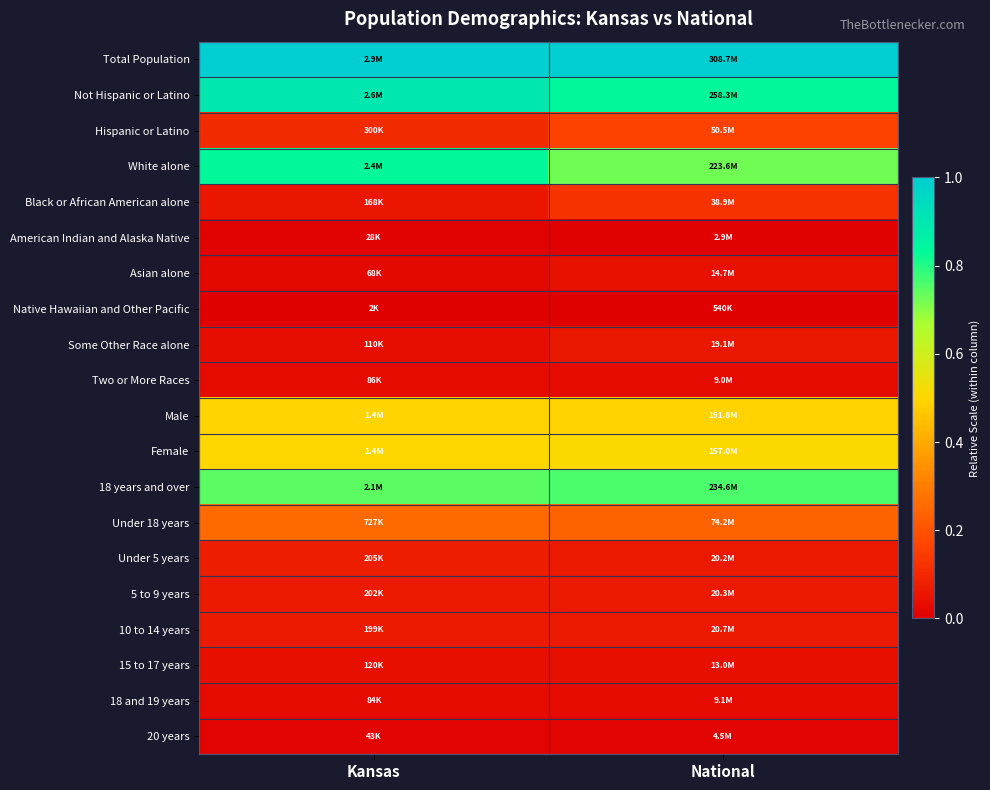

Between Kansas and National, which series saw the biggest shift?

White alone